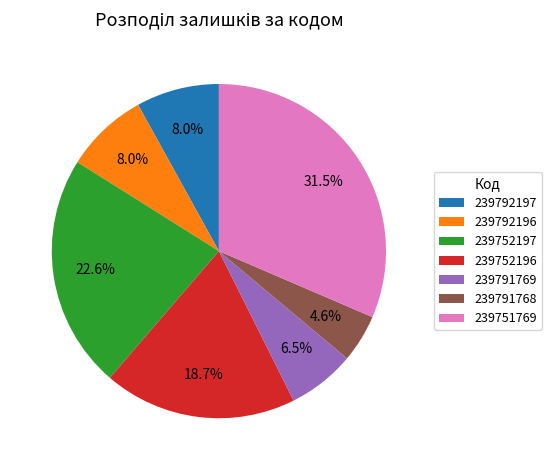

What is the smallest slice in the pie chart?

239791768